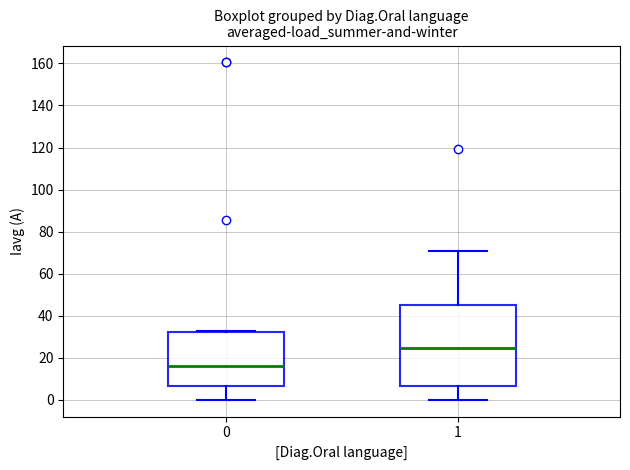

Reading left to right, read every box against the y-axis: the position of its median line, the range the box covers, and the ends of its whiskers. The values are not printed on the chart, so give them approximately, as read against the axis.

0: median 16, box 6 to 32, whiskers 0 to 32
1: median 24, box 6 to 46, whiskers 0 to 70